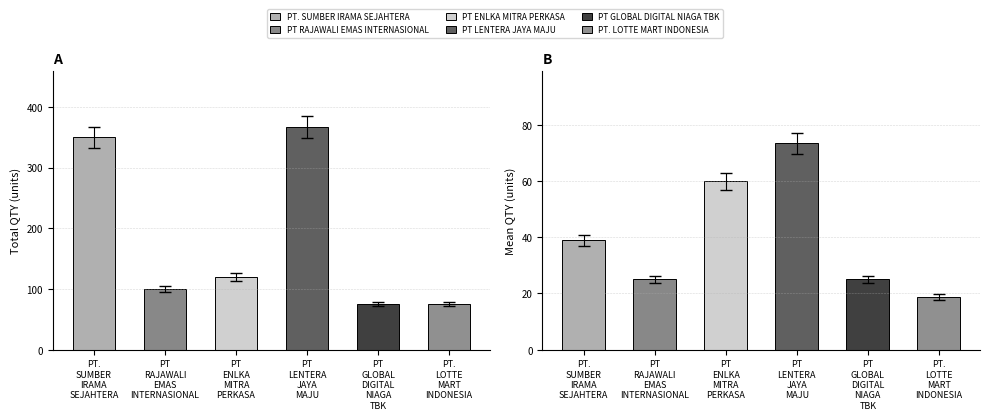

The value of Total QTY at PT
GLOBAL
DIGITAL
NIAGA
TBK is 75.0. True or false?

True